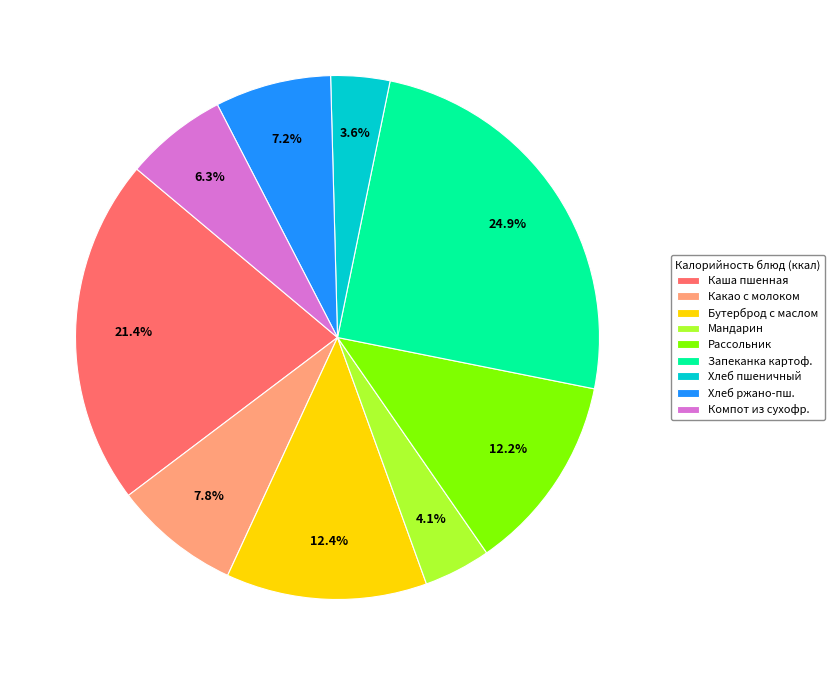

Do Бутерброд с маслом and Хлеб ржано-пш. together represent more than half of the pie?

No